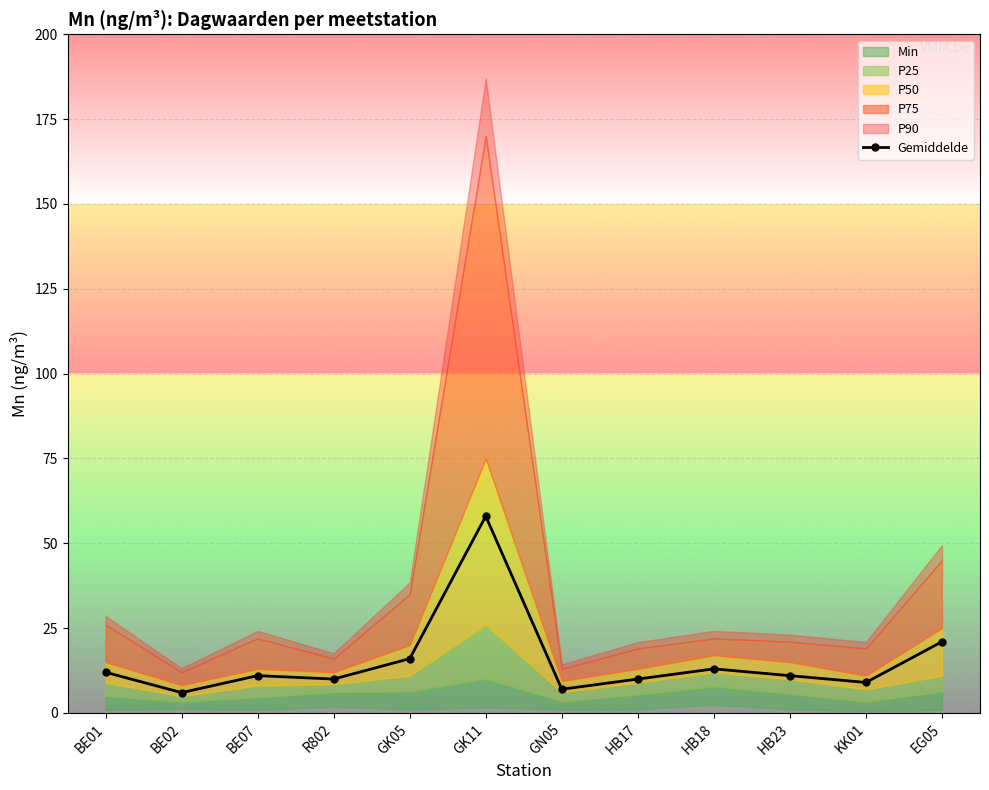

Where is the data nearest to the value 32?

EG05